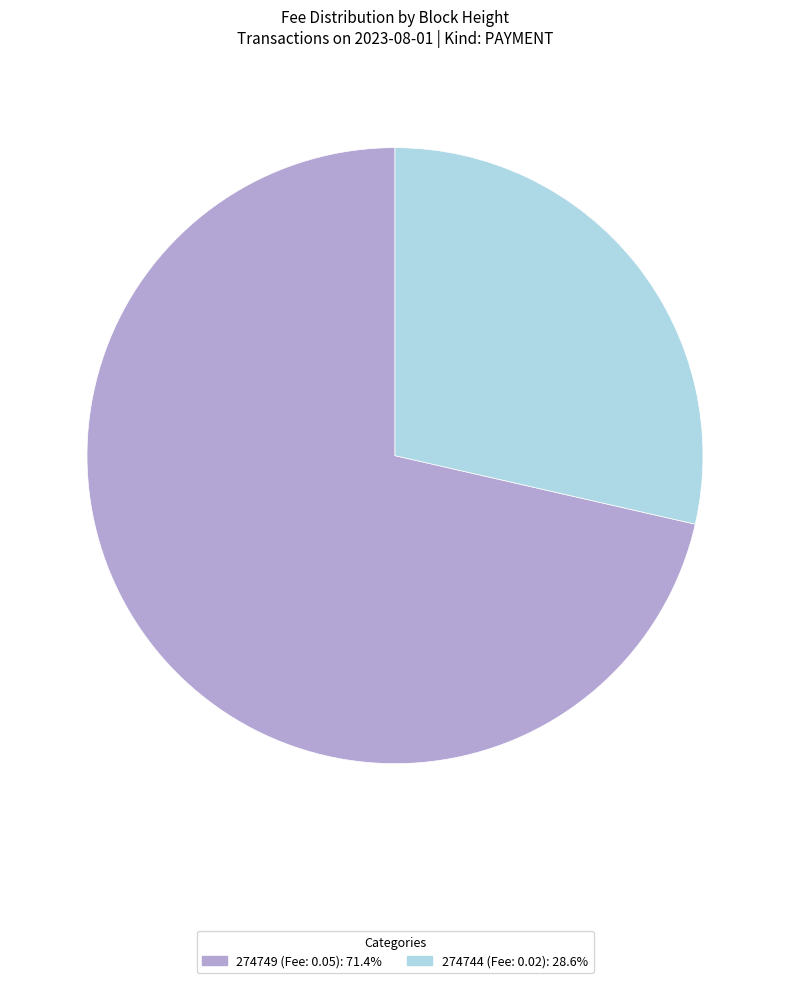

Which category has the biggest portion of the pie?

274749